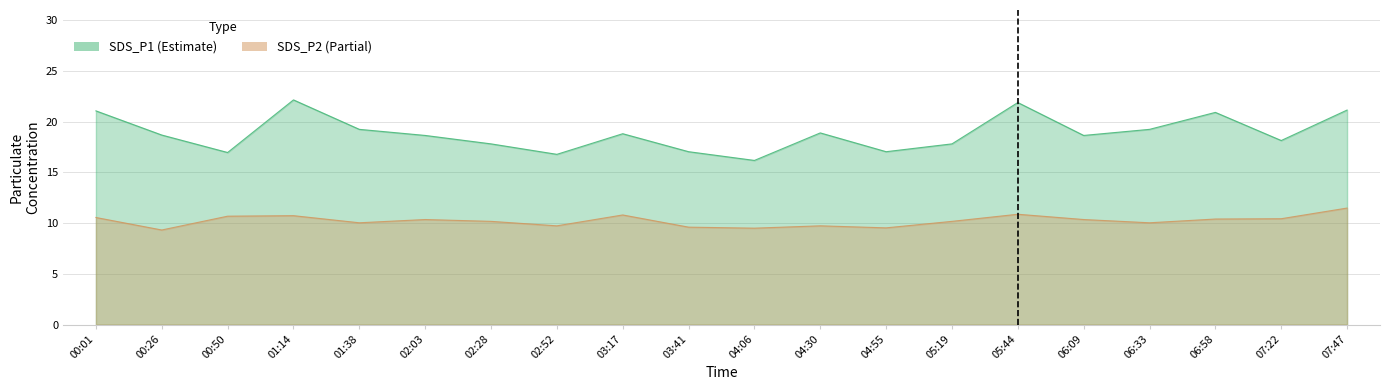

At which label does SDS_P2 first exceed 10?

00:01